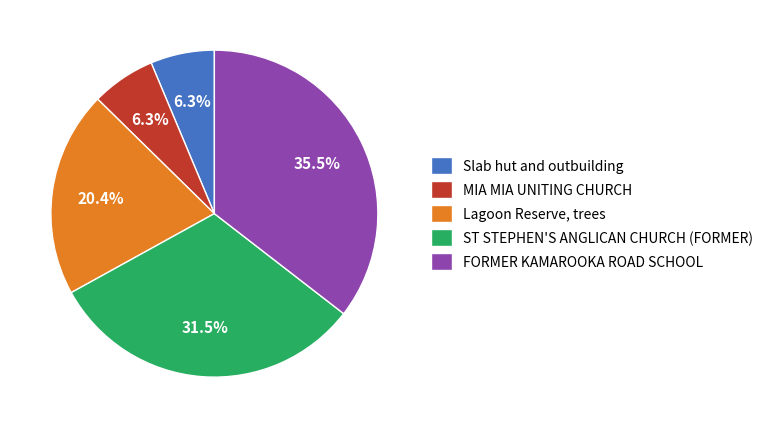

Is it true that FORMER KAMAROOKA ROAD SCHOOL is 27% of the pie?

False